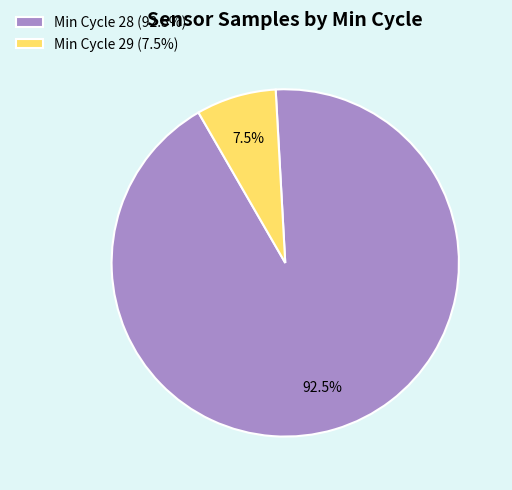

What percentage is NOT represented by Min Cycle 28 (92.5%)?

7.5%